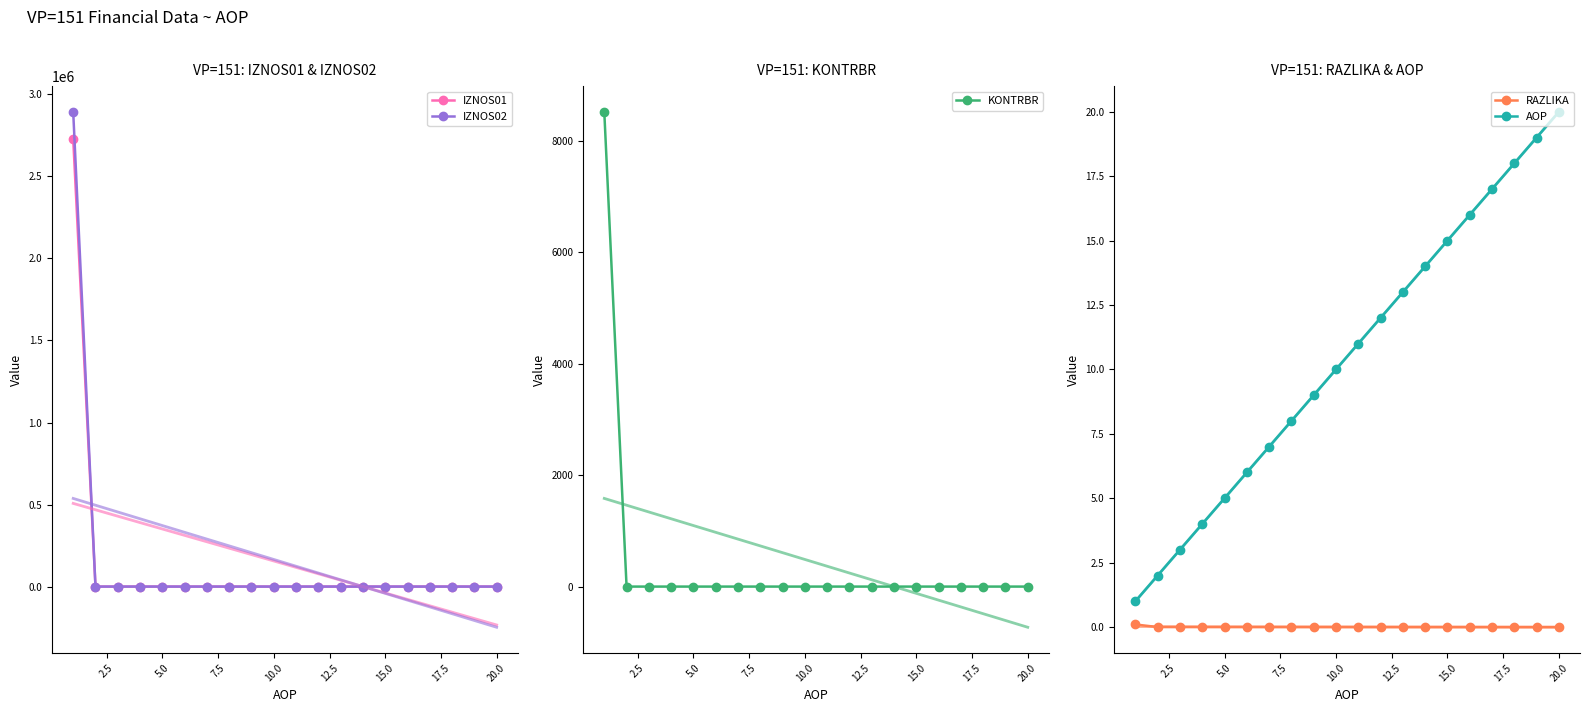

What is the highest value of the IZNOS02 series?

2893272.9